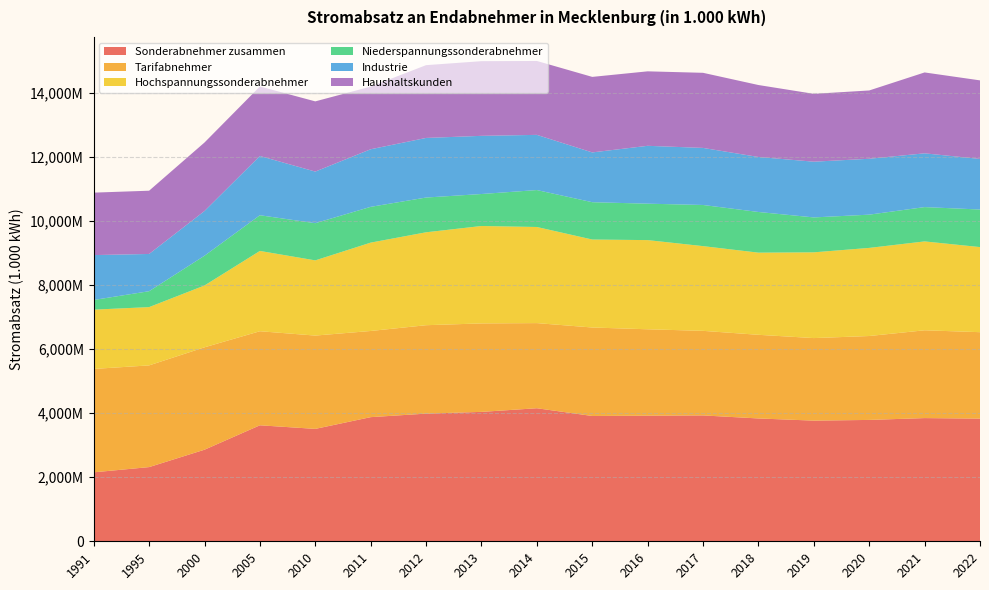

Reading right to left, transcribe all the data shown in this chart.

Sonderabnehmer zusammen: 2022=3827680	2021=3844230	2020=3787179	2019=3765300	2018=3832843	2017=3927737	2016=3919403	2015=3910054	2014=4151761	2013=4038095	2012=3983762	2011=3873687	2010=3507179	2005=3619752	2000=2857943	1995=2314968	1991=2151900
Tarifabnehmer: 2022=2697652	2021=2740099	2020=2618393	2019=2575825	2018=2610509	2017=2639120	2016=2696412	2015=2761230	2014=2656809	2013=2760553	2012=2759248	2011=2688996	2010=2912090	2005=2934976	2000=3195110	1995=3173907	1991=3226699
Hochspannungssonderabnehmer: 2022=2655420	2021=2773465	2020=2749649	2019=2675972	2018=2563614	2017=2643895	2016=2782622	2015=2745313	2014=2999282	2013=3039952	2012=2899515	2011=2757369	2010=2346794	2005=2505986	2000=1929271	1995=1818859	1991=1849685
Niederspannungssonderabnehmer: 2022=1172260	2021=1070765	2020=1037530	2019=1089328	2018=1269229	2017=1283842	2016=1136781	2015=1164741	2014=1152479	2013=998143	2012=1084247	2011=1116318	2010=1160385	2005=1113766	2000=928672	1995=496109	1991=302215
Industrie: 2022=1578236	2021=1677951	2020=1743891	2019=1739006	2018=1715981	2017=1780763	2016=1805634	2015=1553303	2014=1722090	2013=1815291	2012=1859775	2011=1797203	2010=1610288	2005=1849212	2000=1395587	1995=1162307	1991=1400281
Haushaltskunden: 2022=2451633	2021=2524148	2020=2131498	2019=2117265	2018=2245752	2017=2343588	2016=2324073	2015=2356935	2014=2306115	2013=2330129	2012=2271238	2011=1954797	2010=2190732	2005=2168600	2000=2137497	1995=1973745	1991=1949200